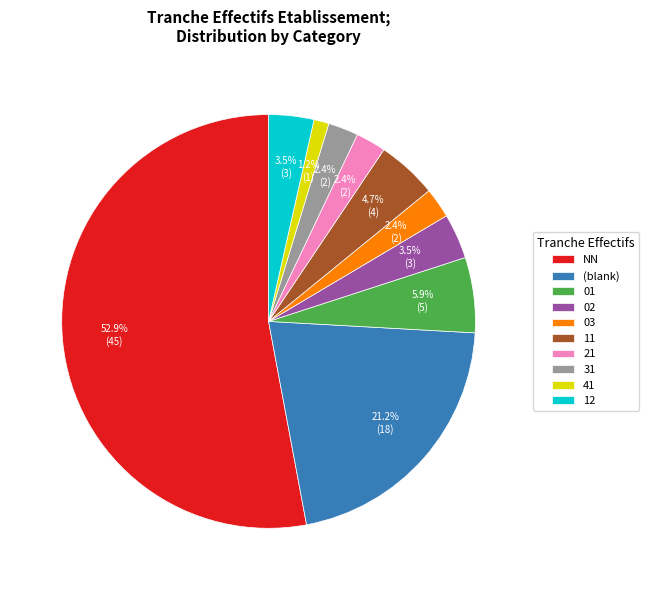

Combined, do 01 and (blank) account for over 50%?

No